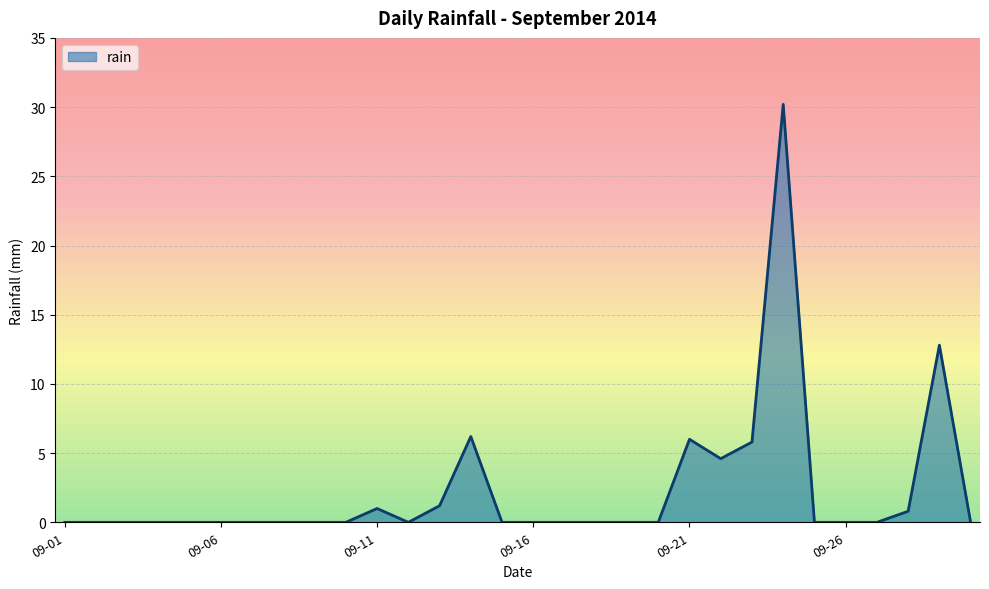

Count the number of categories in the chart.

30